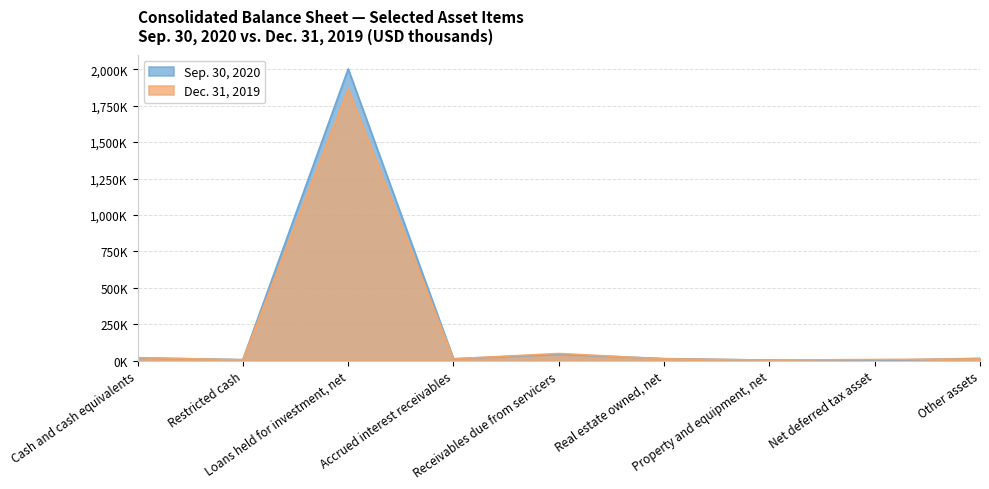

In Sep. 30, 2020, how many points are lower than both neighbors (excluding endpoints)?

3